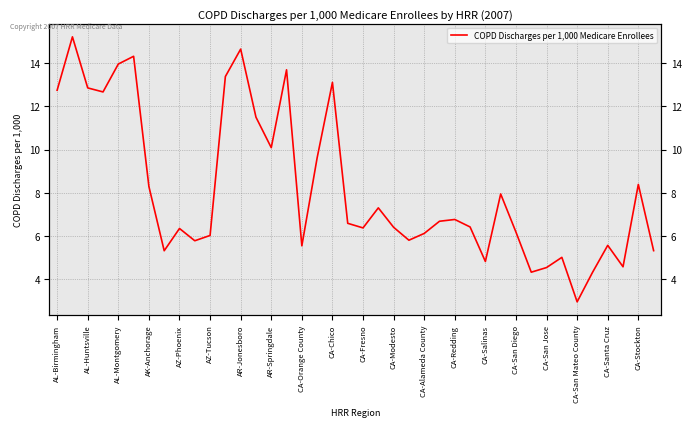

What is the greatest value displayed?

15.2